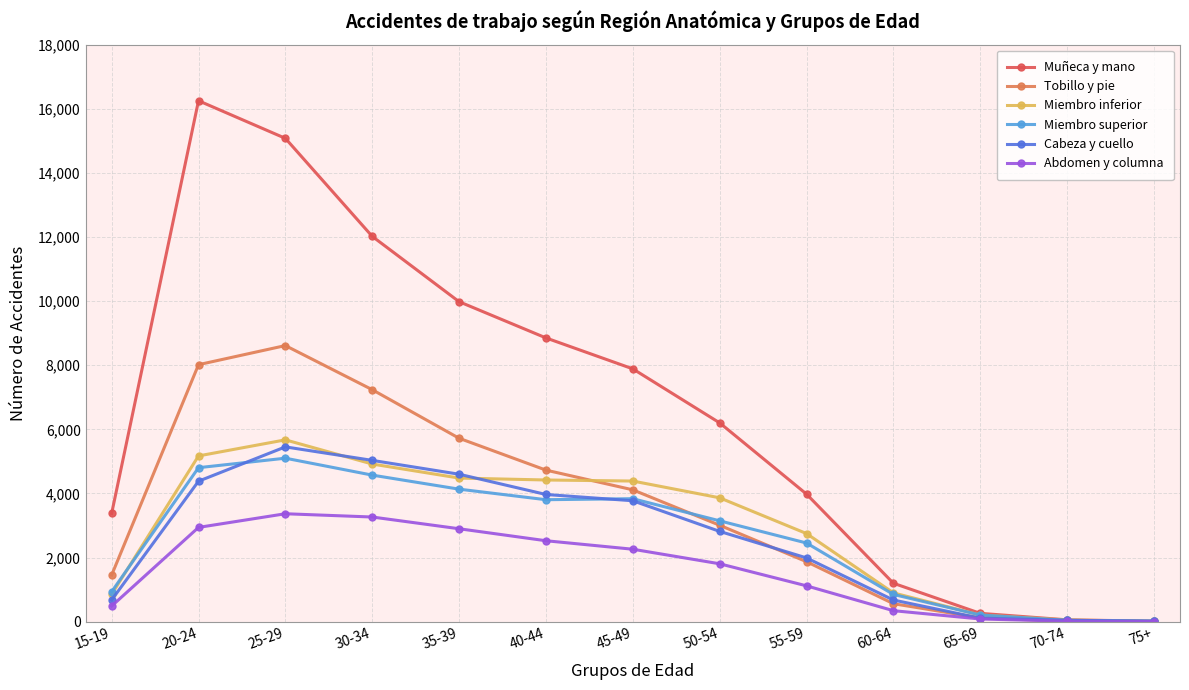

Which series changed the most between 20-24 and 65-69?

Muñeca y mano